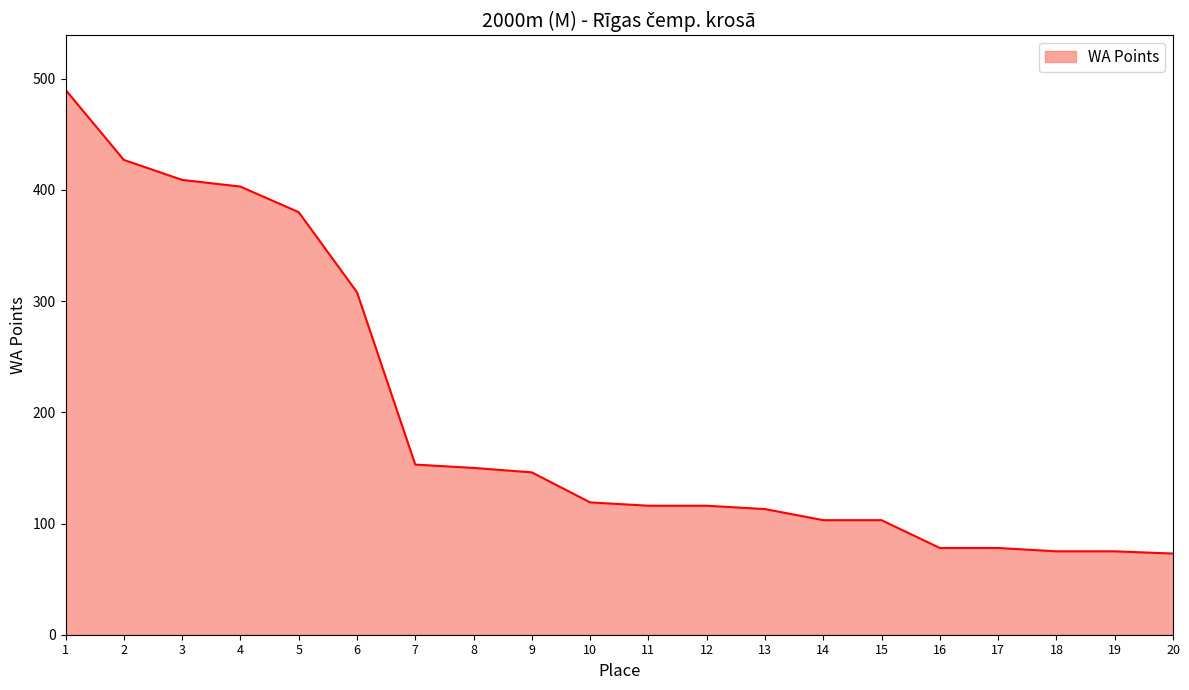

What is the change in value from 2 to 3?

-18